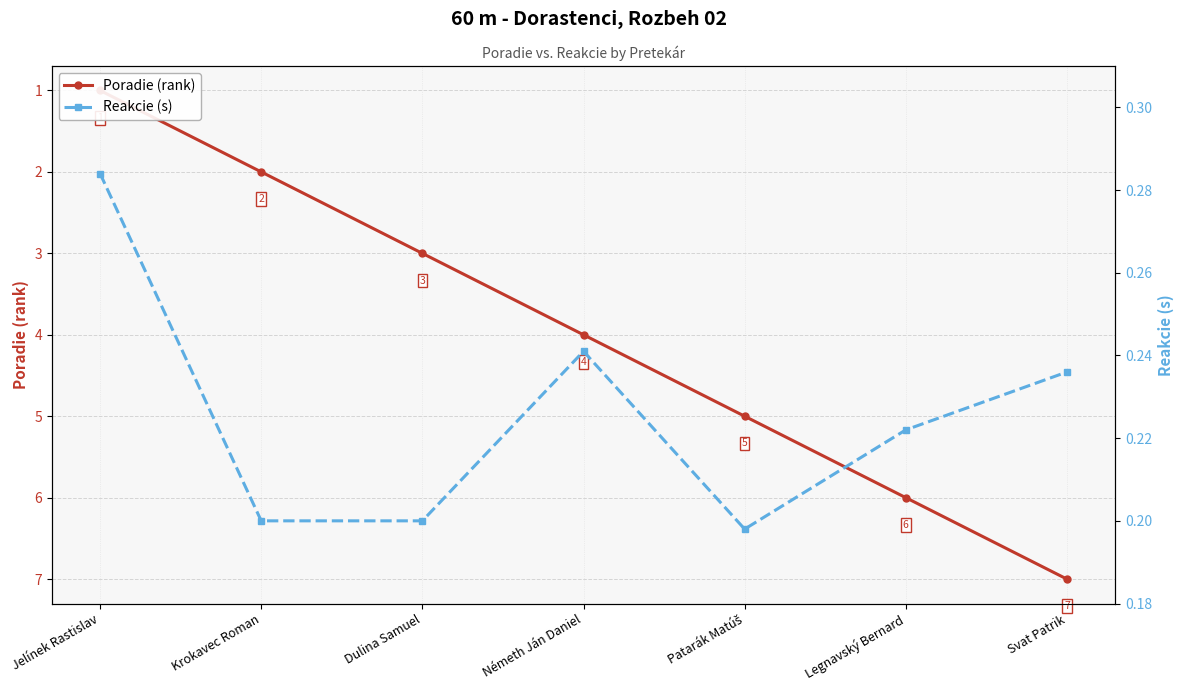

What is the difference between the highest and lowest values at Krokavec Roman?

1.8